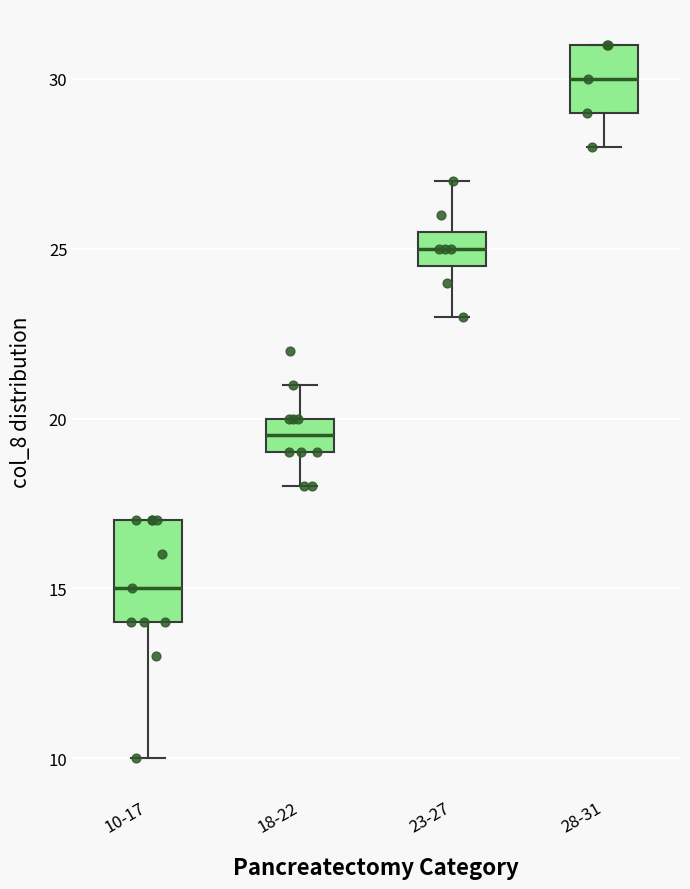

Reading left to right, read every box against the y-axis: the position of its median line, the range the box covers, and the ends of its whiskers. The values are not printed on the chart, so give them approximately, as read against the axis.

10-17: median 15.0, box 14.0 to 17.0, whiskers 10.0 to 17.0
18-22: median 19.5, box 19.0 to 20.0, whiskers 18.0 to 21.0
23-27: median 25.0, box 24.5 to 25.5, whiskers 23.0 to 27.0
28-31: median 30.0, box 29.0 to 31.0, whiskers 28.0 to 31.0